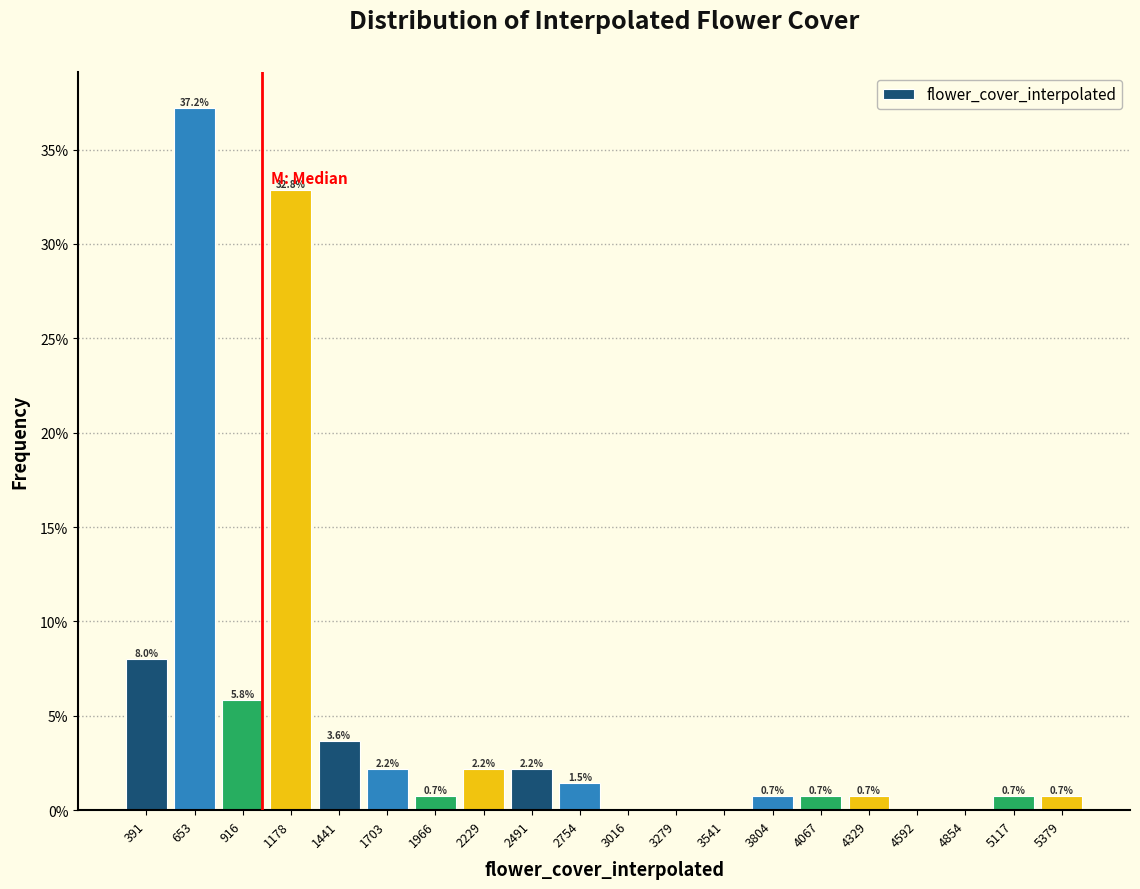

Which range on the x-axis has the tallest bar?

500 to 800